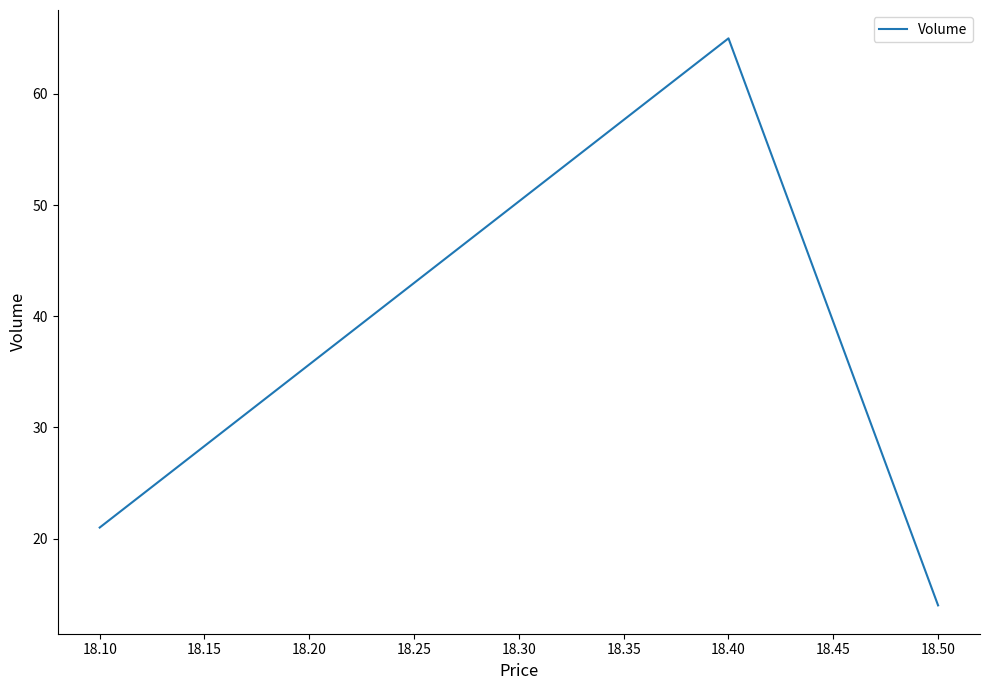

Which category has the highest value across all series?

18.40